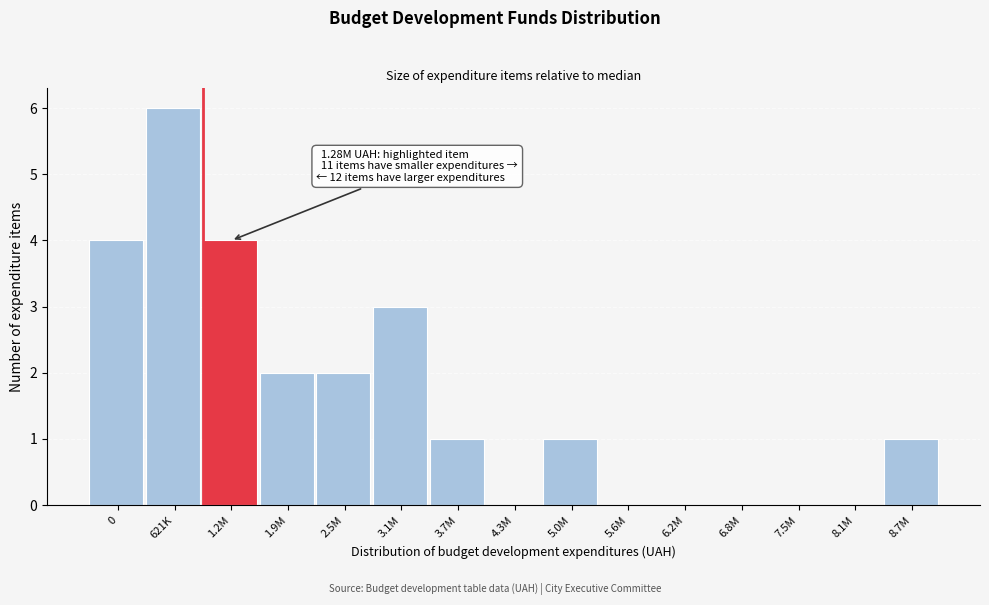

Reading right to left, transcribe all the data shown in this chart.

8.7M=1	8.1M=0	7.5M=0	6.8M=0	6.2M=0	5.6M=0	5.0M=1	4.3M=0	3.7M=1	3.1M=3	2.5M=2	1.9M=2	1.2M=4	621K=6	0=4